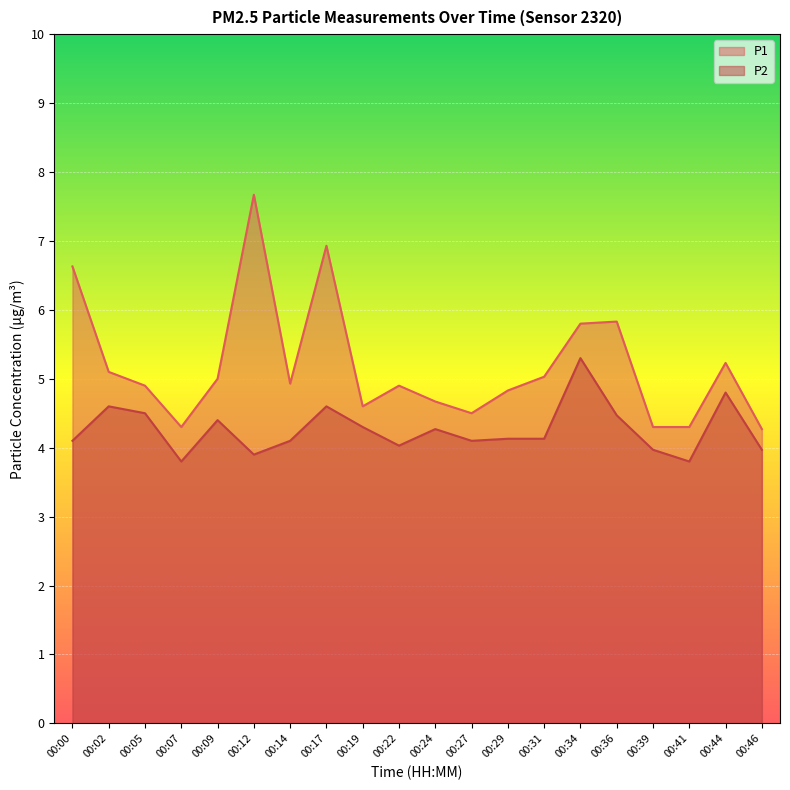

Rank the series at 00:14 from lowest to highest value.

P2, P1